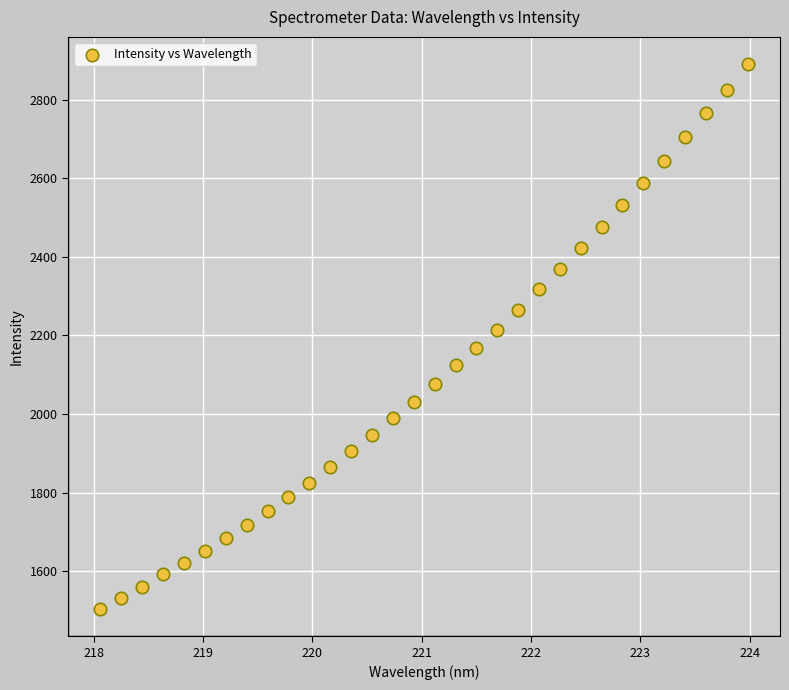

What is the range of Y values (max minus min)?

1387.1